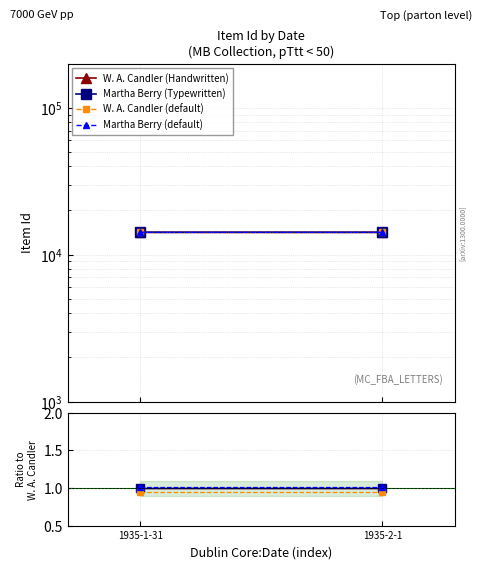

At 1935-2-1, list the series in order from largest to smallest.

Martha Berry (default), W. A. Candler (Handwritten), Martha Berry (Typewritten), W. A. Candler (default)